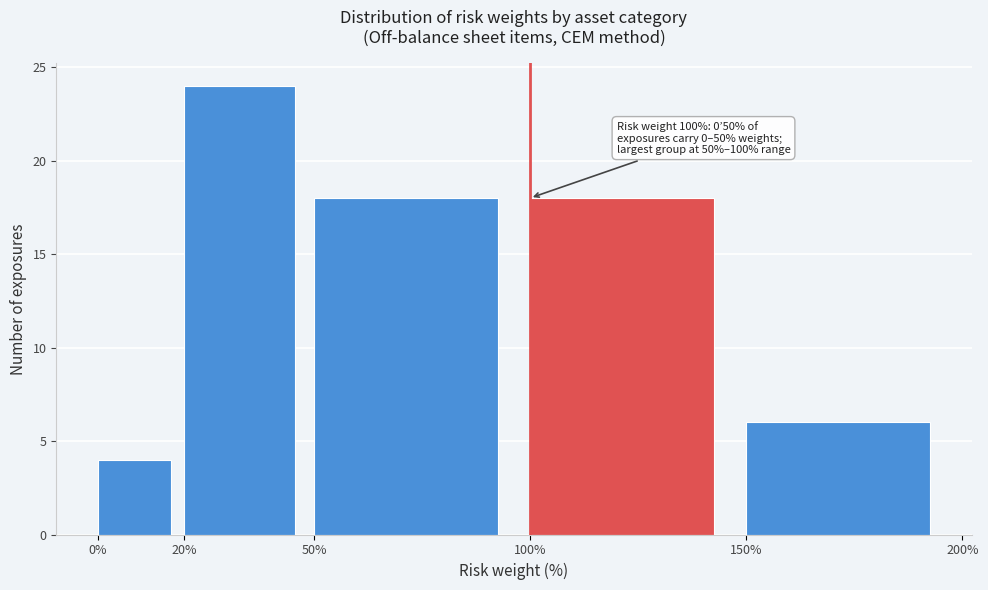

Which range on the x-axis has the tallest bar?

20% to 50%